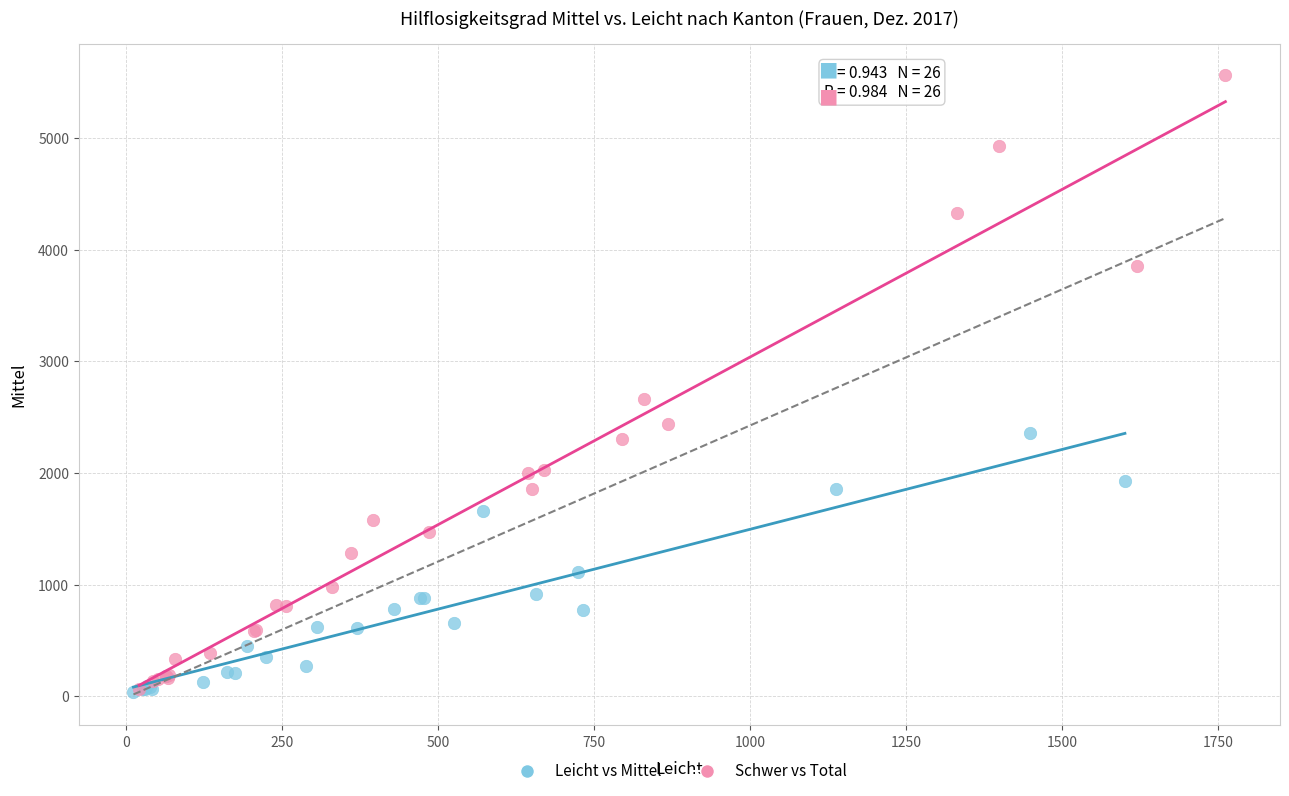

Which series reaches the maximum Y coordinate?

Schwer vs Total